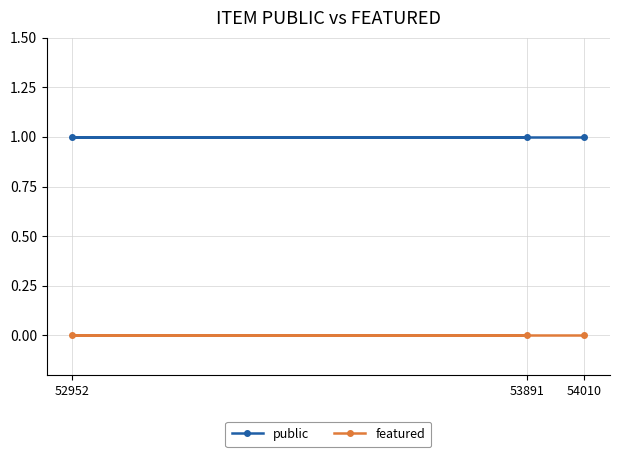

The value of public at 52952 is 2. True or false?

False